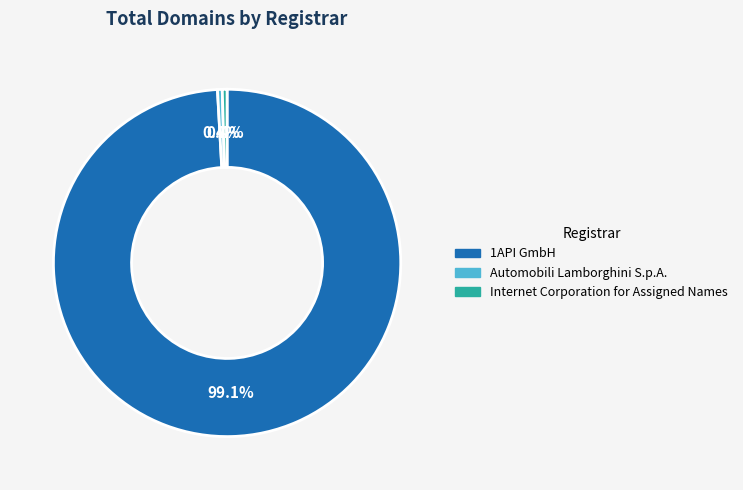

Is 1API GmbH the majority of the pie?

Yes